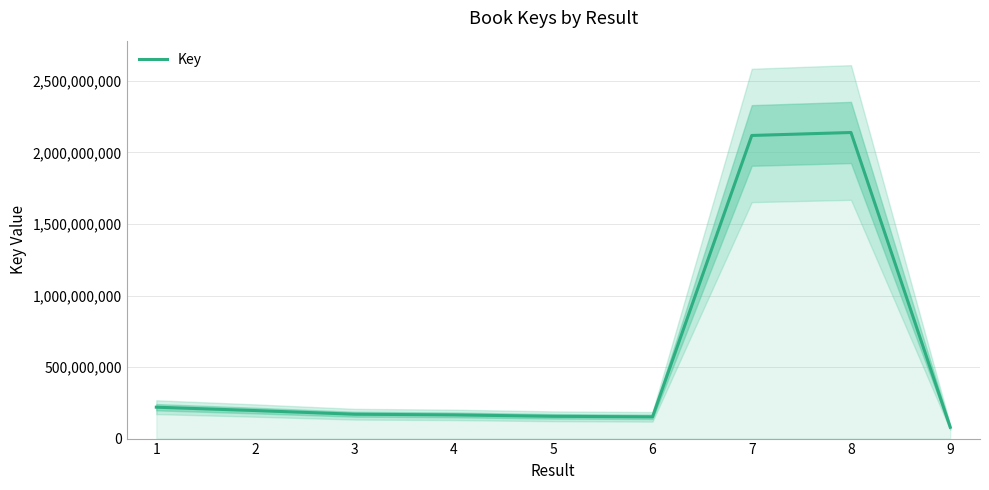

How many data points are above 170319973?

4